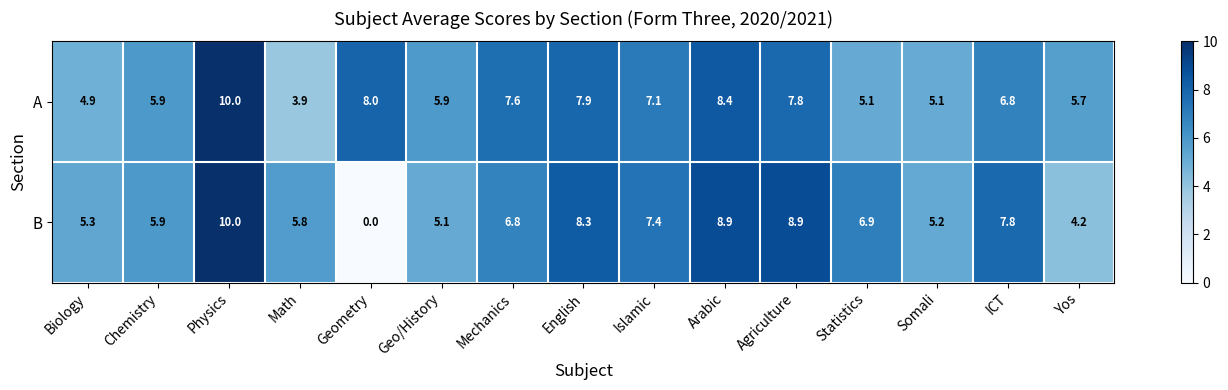

What is the difference between the B values at English and ICT?

0.5